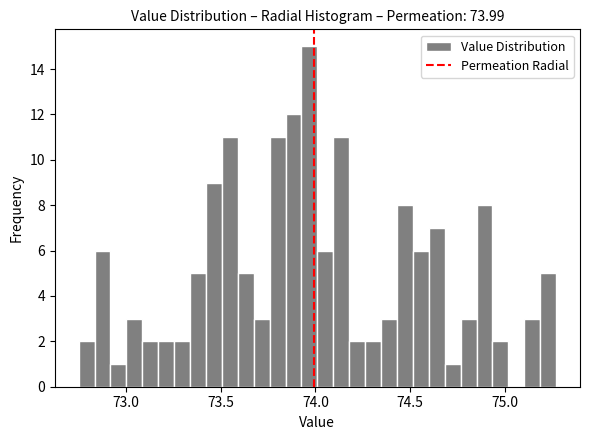

Read against the x-axis, roughly where is the centre of the tallest bar?

73.95